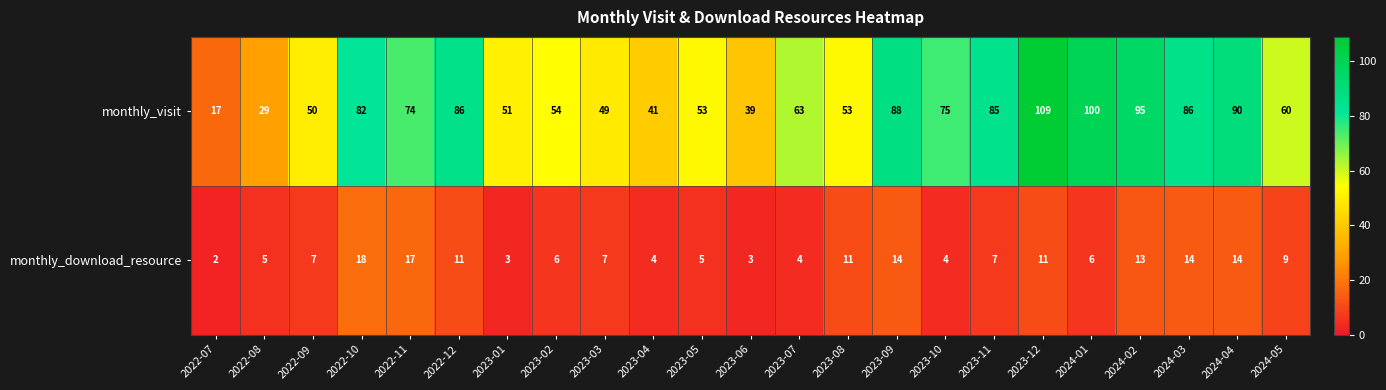

What is the difference between the monthly_download_resource values at 2023-09 and 2023-02?

8